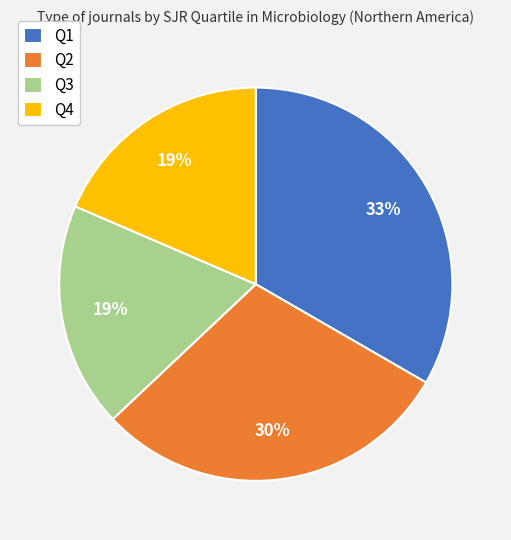

Is the sum of Q4 and Q1 greater than half?

Yes